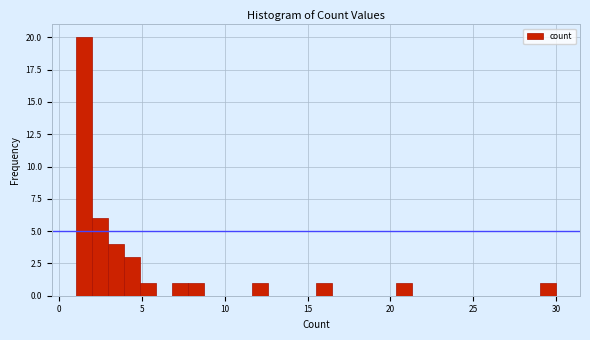

Read against the x-axis, roughly where is the centre of the tallest bar?

1.5